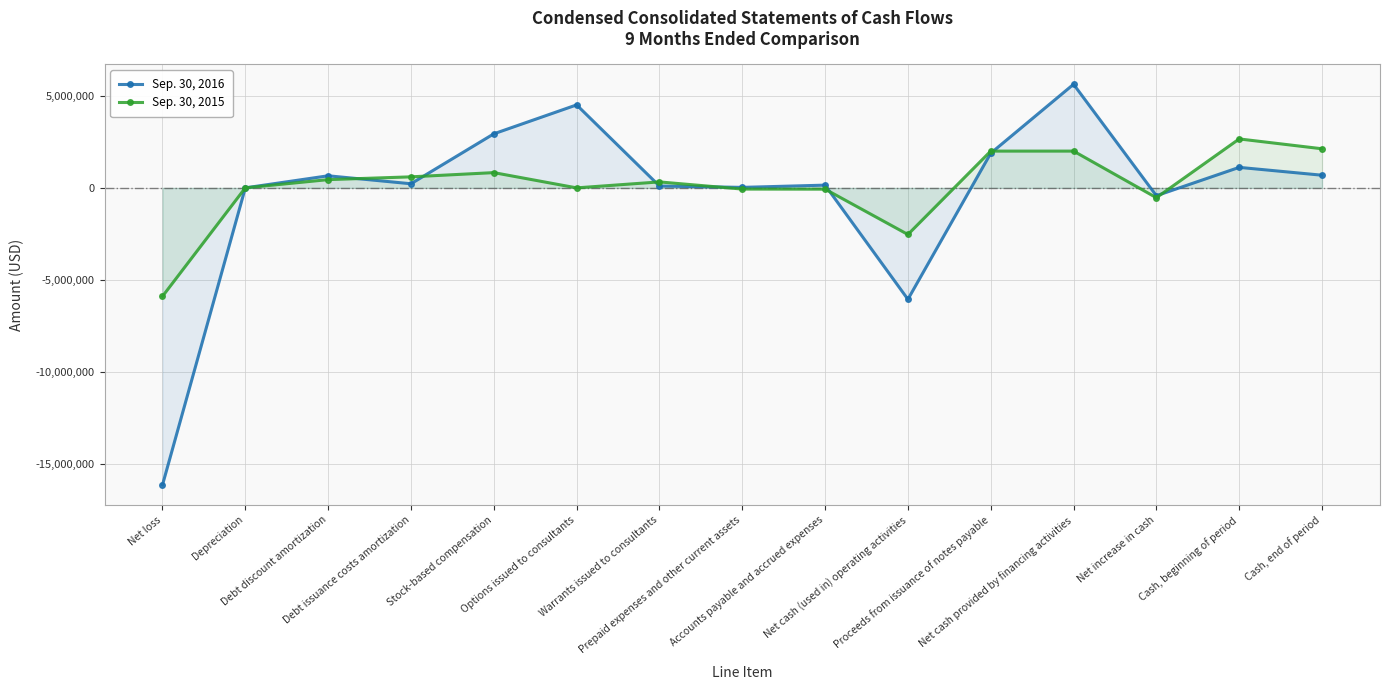

What is the value of the Sep. 30, 2016 point at the 9th from the left?

148808